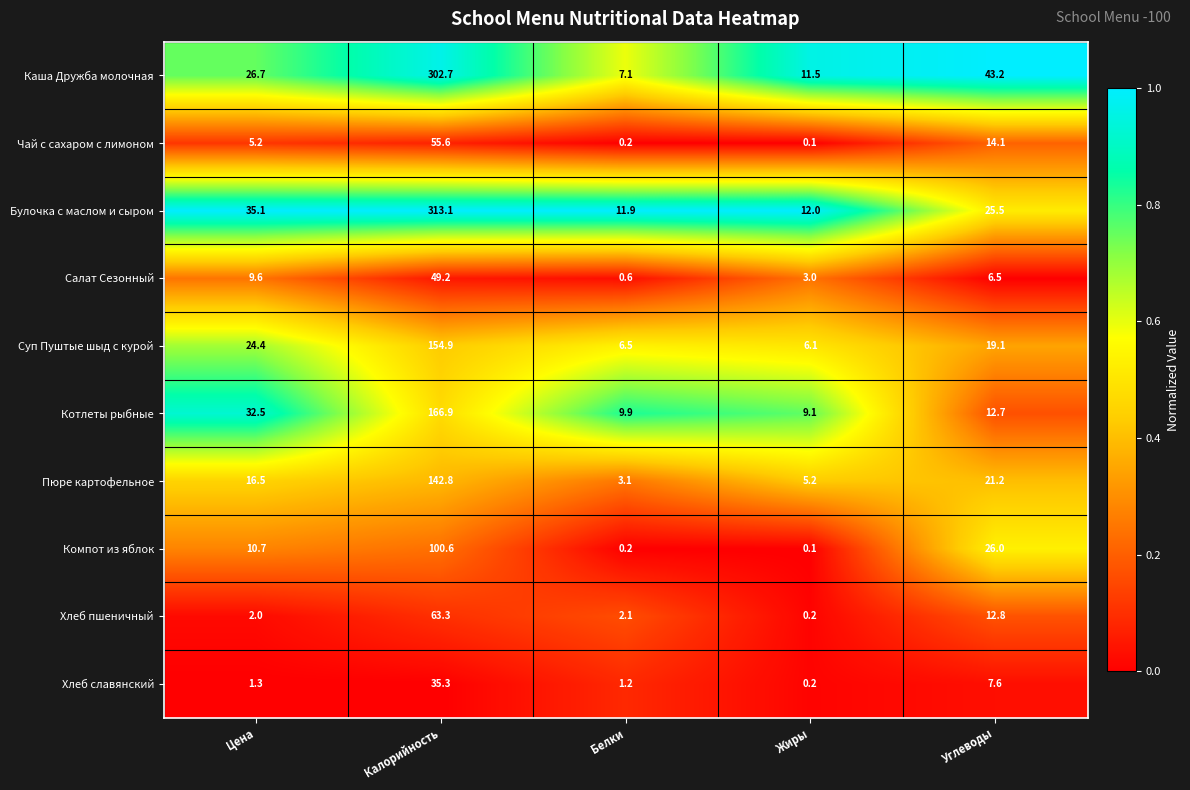

Where does the Котлеты рыбные series first go above 12?

Цена